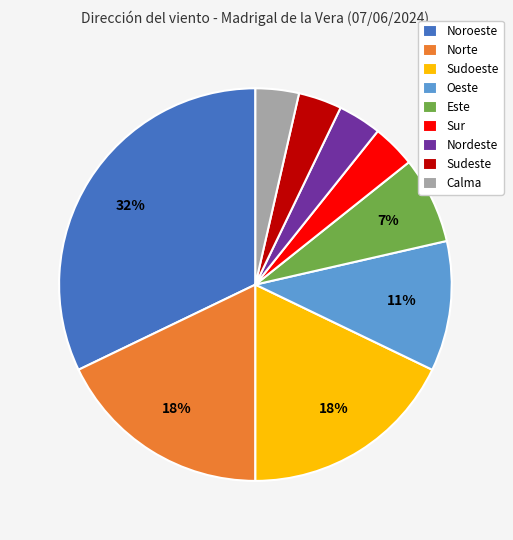

Approximately how many times larger is the value at Sur compared to Calma?

1.0